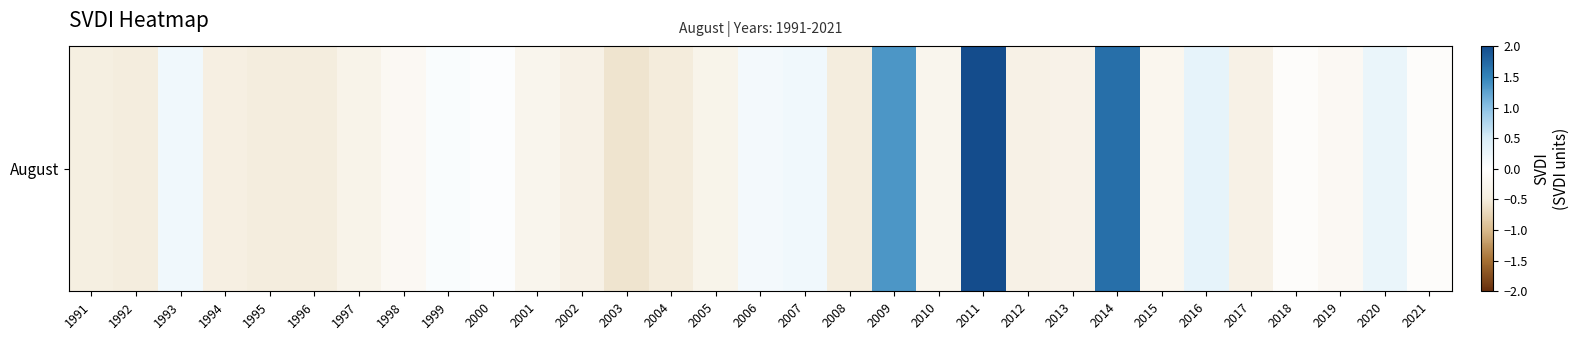

Reading left to right, what are all the values shown in this chart?

1991=-0.4	1992=-0.5	1993=0.2	1994=-0.4	1995=-0.5	1996=-0.5	1997=-0.3	1998=-0.2	1999=0.1	2000=0.0	2001=-0.3	2002=-0.4	2003=-0.6	2004=-0.5	2005=-0.3	2006=0.2	2007=0.2	2008=-0.5	2009=1.3	2010=-0.3	2011=2.0	2012=-0.4	2013=-0.3	2014=1.7	2015=-0.2	2016=0.3	2017=-0.4	2018=-0.1	2019=-0.2	2020=0.3	2021=-0.1